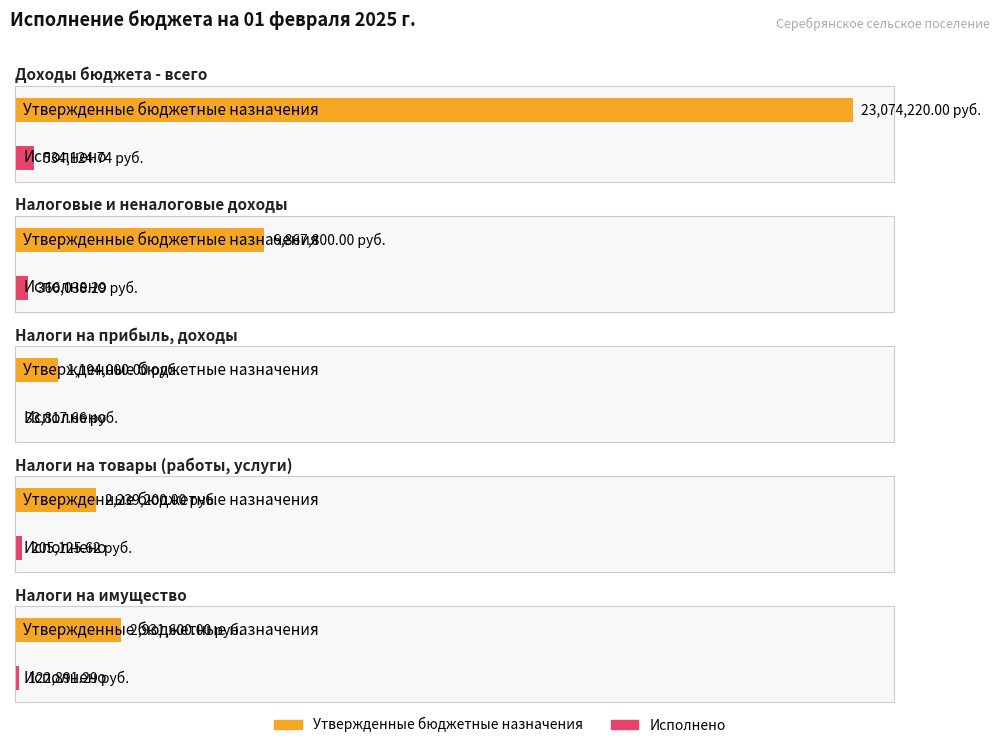

Which series changed the most between Доходы бюджета - всего and НАЛОГОВЫЕ И НЕНАЛОГОВЫЕ ДОХОДЫ?

Утвержденные бюджетные назначения